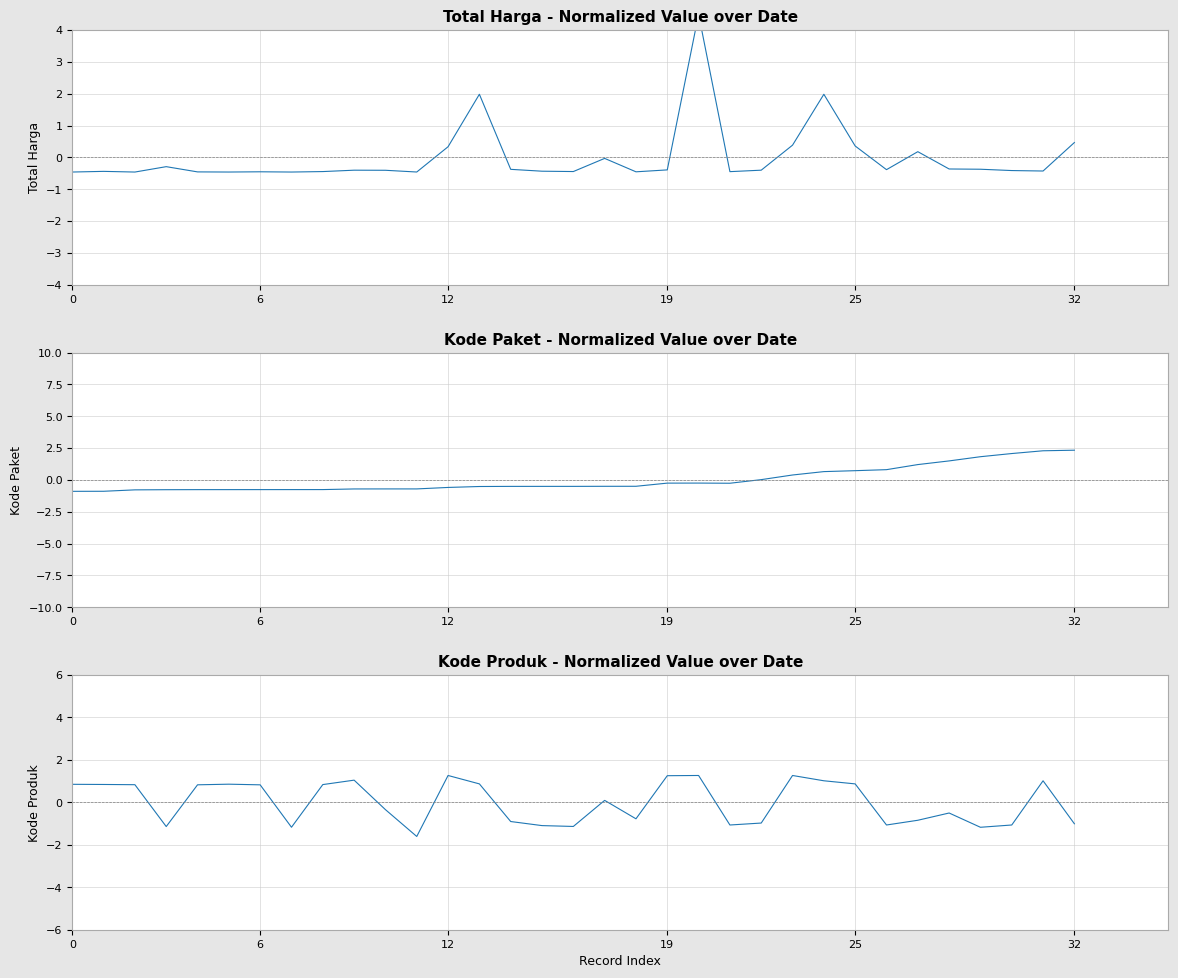

Reading left to right, what are all the values shown in this chart?

Total Harga (normalized): -0.5	-0.4	-0.5	-0.3	-0.5	-0.5	-0.5	-0.5	-0.4	-0.4	-0.4	-0.5	0.3	2.0	-0.4	-0.4	-0.4	-0.0	-0.5	-0.4	4.5	-0.4	-0.4	0.4	2.0	0.4	-0.4	0.2	-0.4	-0.4	-0.4	-0.4	0.5
Kode Paket (normalized): -0.9	-0.9	-0.8	-0.8	-0.8	-0.8	-0.8	-0.8	-0.8	-0.7	-0.7	-0.7	-0.6	-0.5	-0.5	-0.5	-0.5	-0.5	-0.5	-0.3	-0.3	-0.3	0.0	0.4	0.6	0.7	0.8	1.2	1.5	1.8	2.1	2.3	2.3
Kode Produk (normalized): 0.9	0.8	0.8	-1.1	0.8	0.9	0.8	-1.2	0.8	1.0	-0.3	-1.6	1.3	0.9	-0.9	-1.1	-1.1	0.1	-0.8	1.3	1.3	-1.1	-1.0	1.3	1.0	0.9	-1.1	-0.8	-0.5	-1.2	-1.1	1.0	-1.0